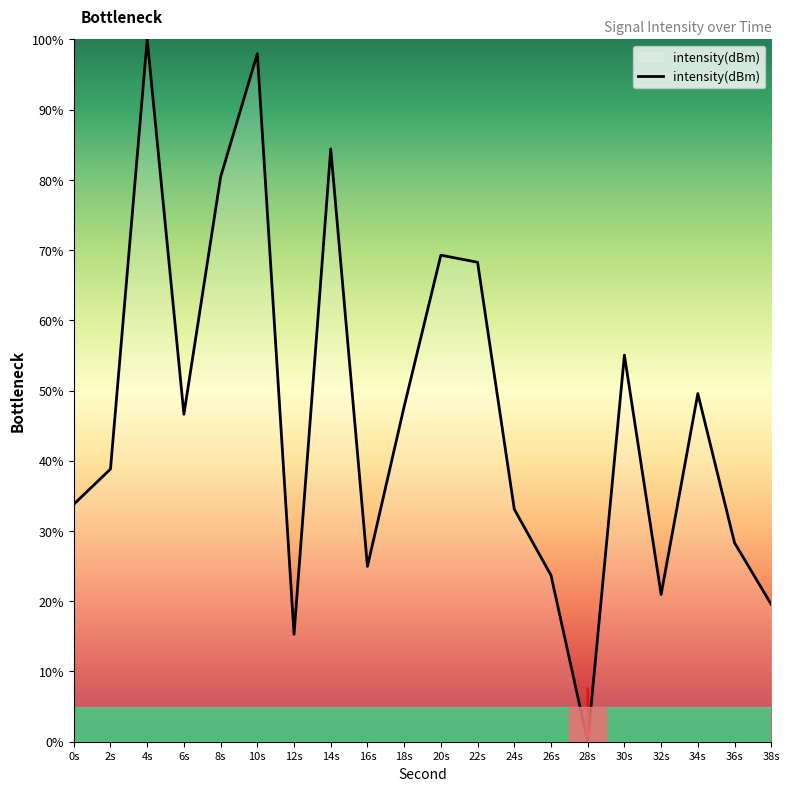

Between 2s and 28s, which is larger?

2s